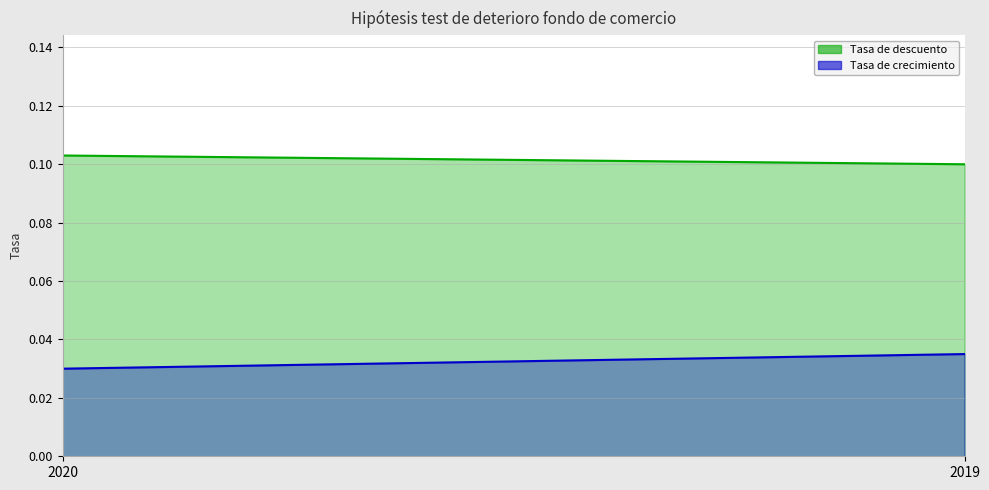

List the series in order of their peak value, highest first.

Tasa de descuento, Tasa de crecimiento